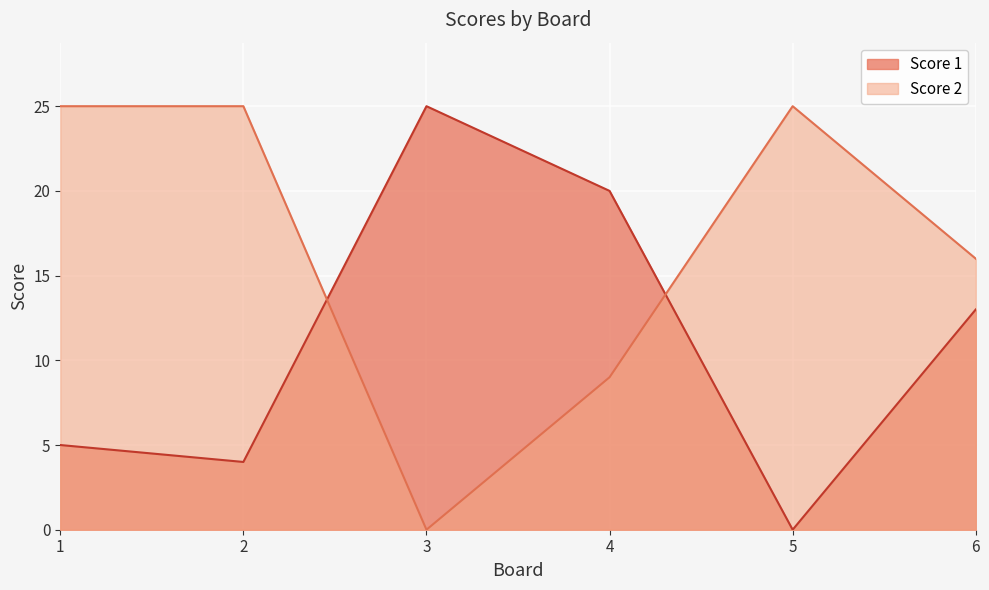

The value of Score 2 at 6 is 16. True or false?

True